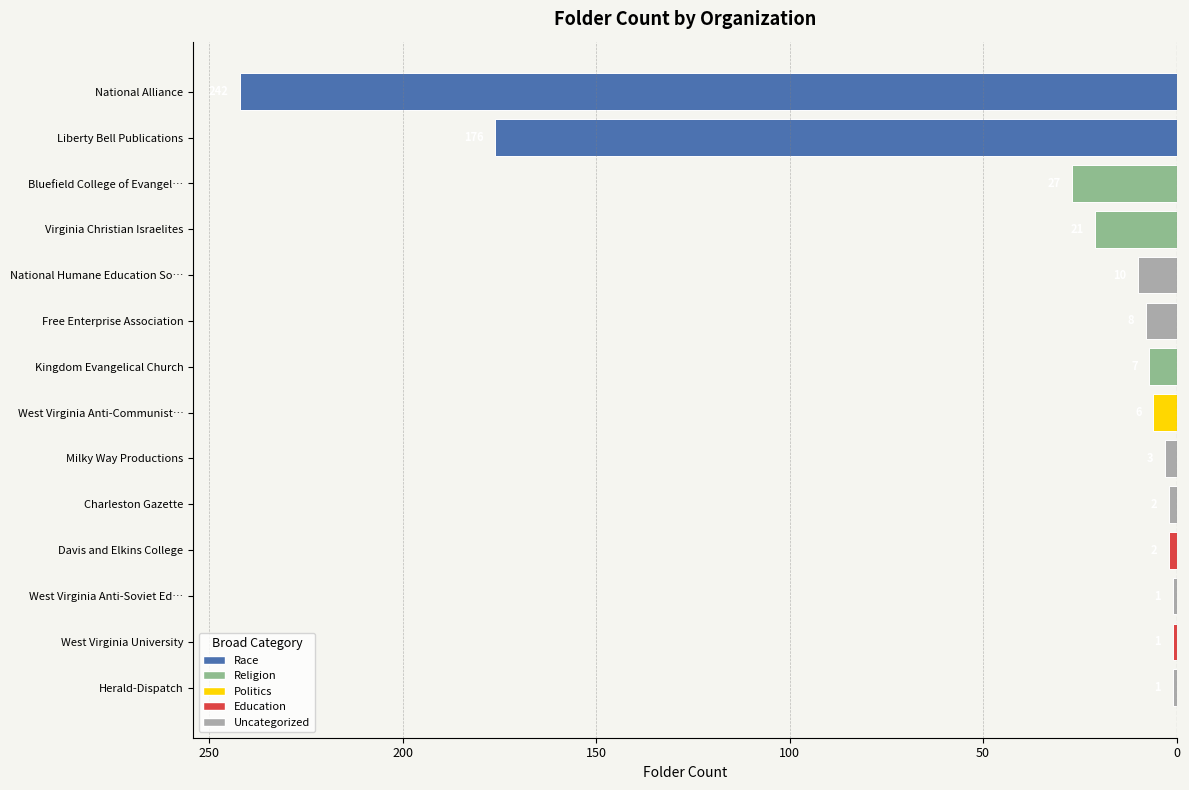

Does the chart contain any negative values?

Yes